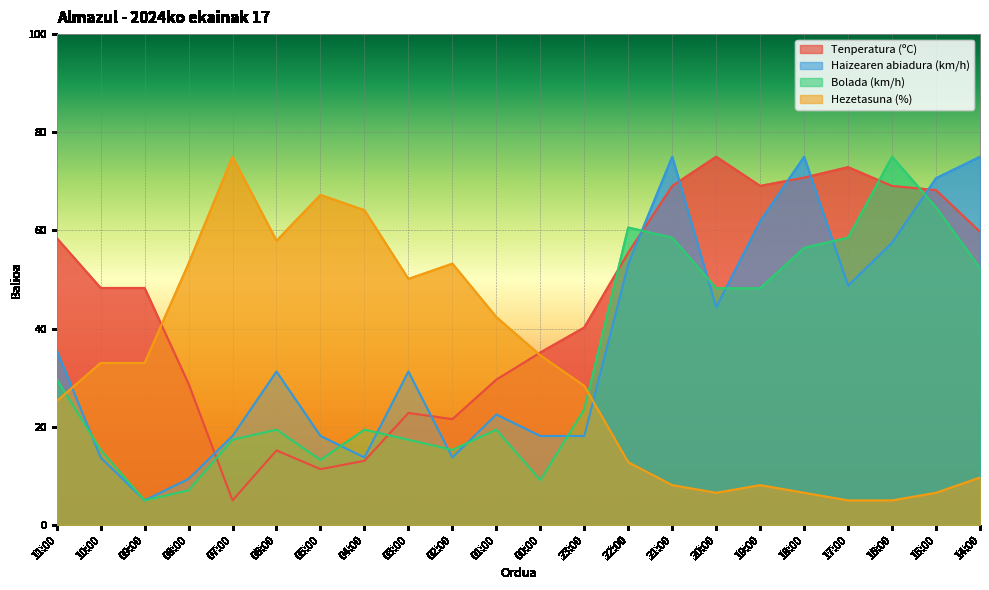

True or false: Haizearen abiadura (km/h) and Hezetasuna (%) cross at least once.

True